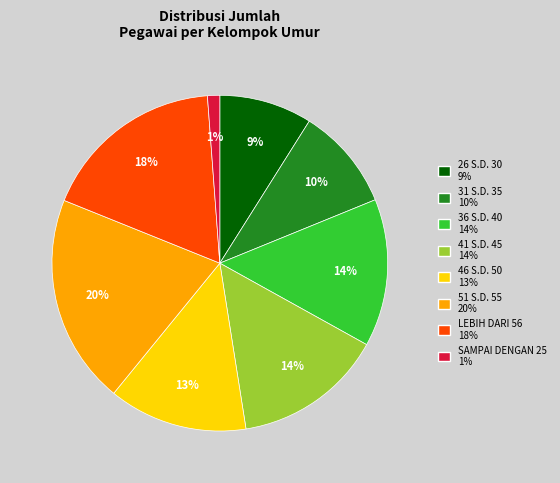

Which slice is the smallest?

SAMPAI DENGAN 25